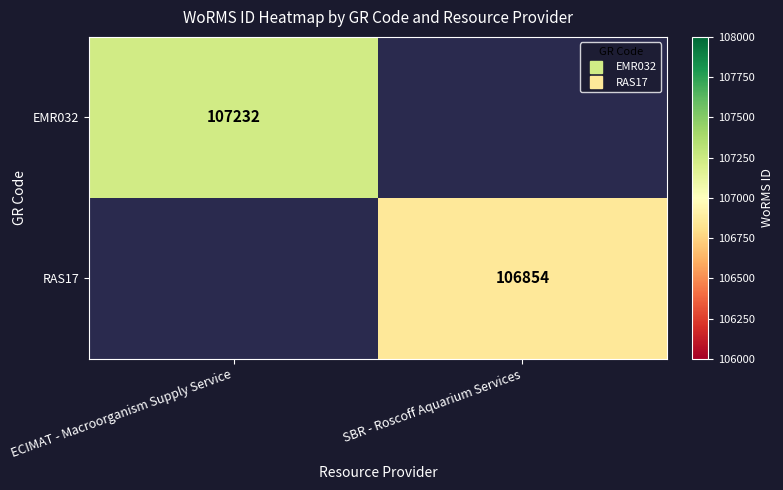

Which label corresponds to the largest value in the chart?

ECIMAT - Macroorganism Supply Service